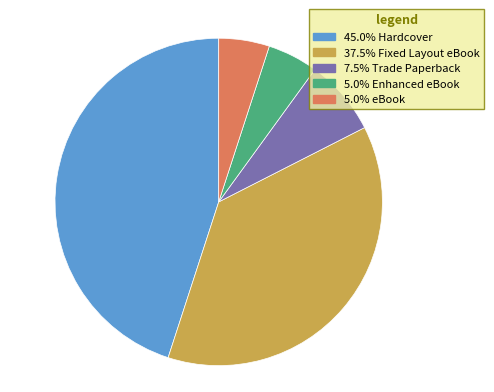

Does 37.5% Fixed Layout eBook account for over 50% of the chart?

No